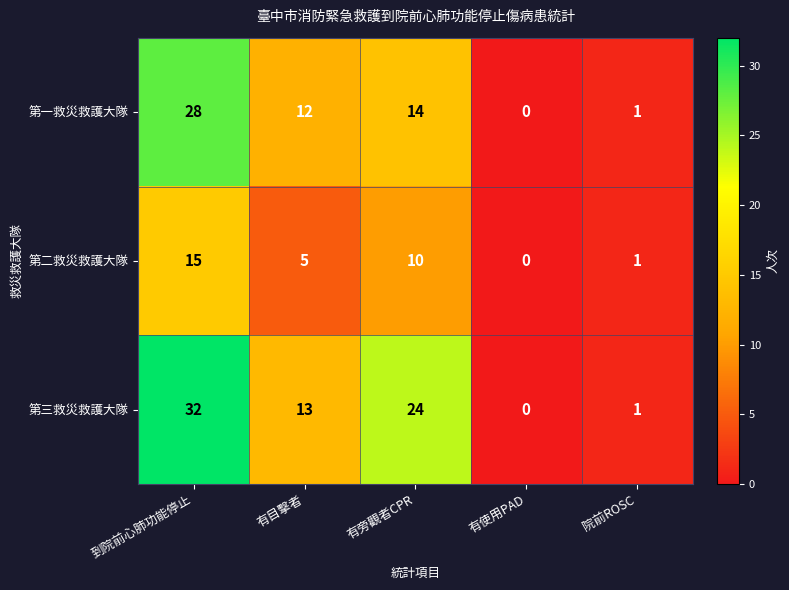

At how many categories does at least one series exceed 30?

1